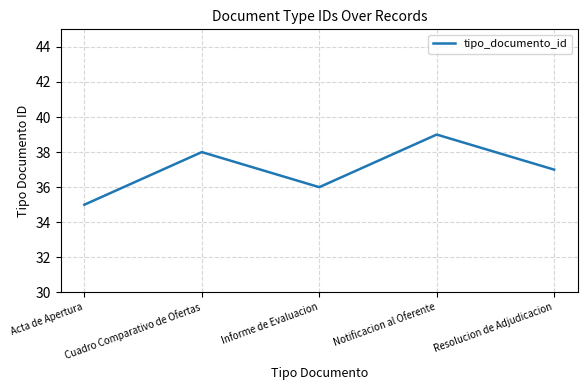

Rank the categories by value from highest to lowest.

Notificacion al Oferente, Cuadro Comparativo de Ofertas, Resolucion de Adjudicacion, Informe de Evaluacion, Acta de Apertura